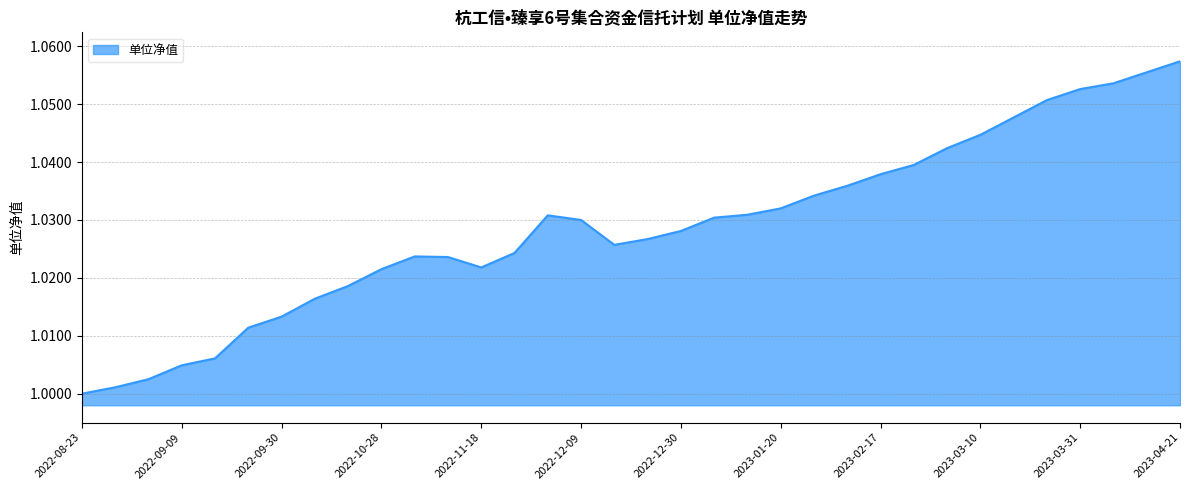

Does the chart have visible grid lines?

Yes